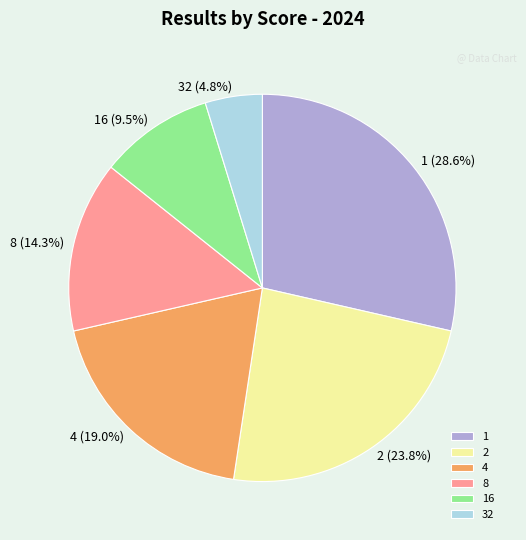

Does 4 account for over 50% of the chart?

No